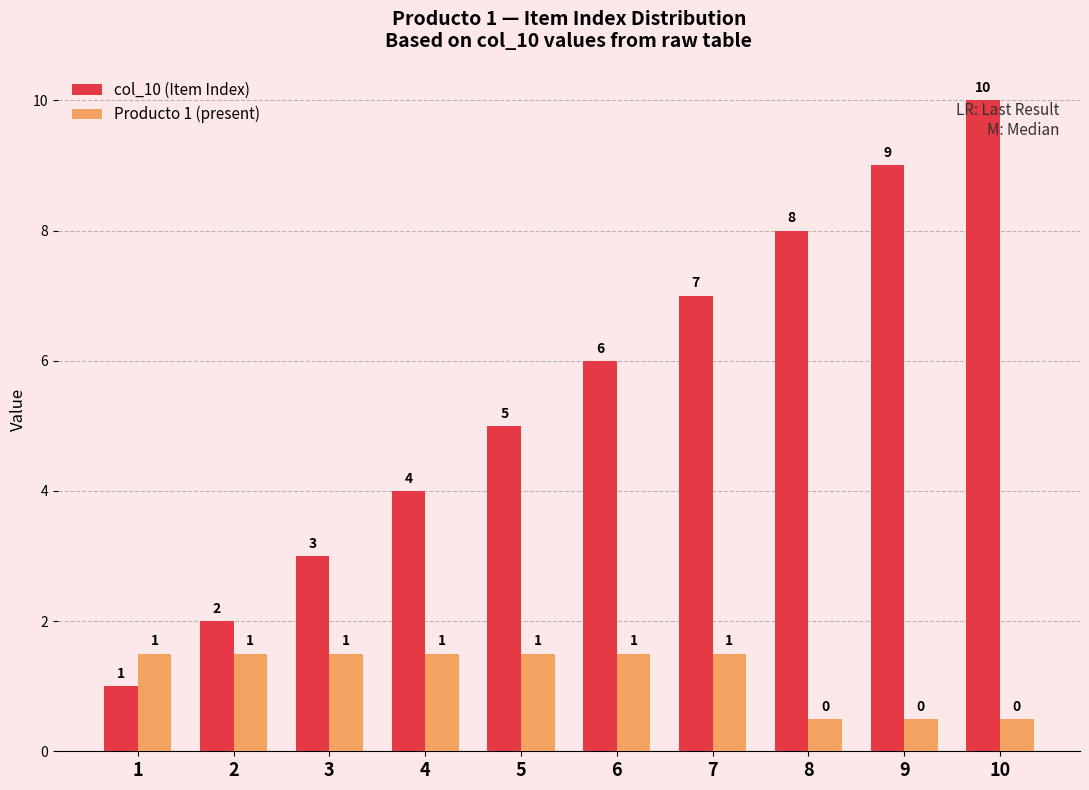

The Producto 1 (present) series shows 1.5 at 1. True or false?

True